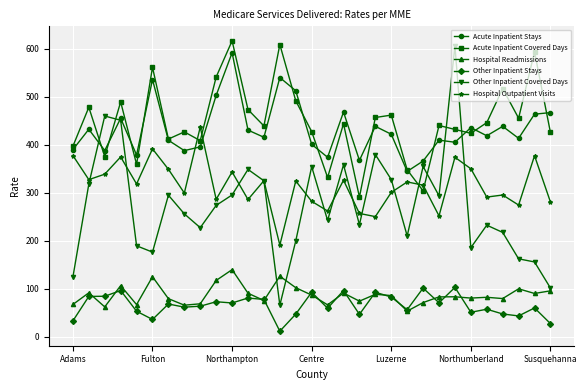

How many values in the Acute Inpatient Covered Days series exceed 440?

16